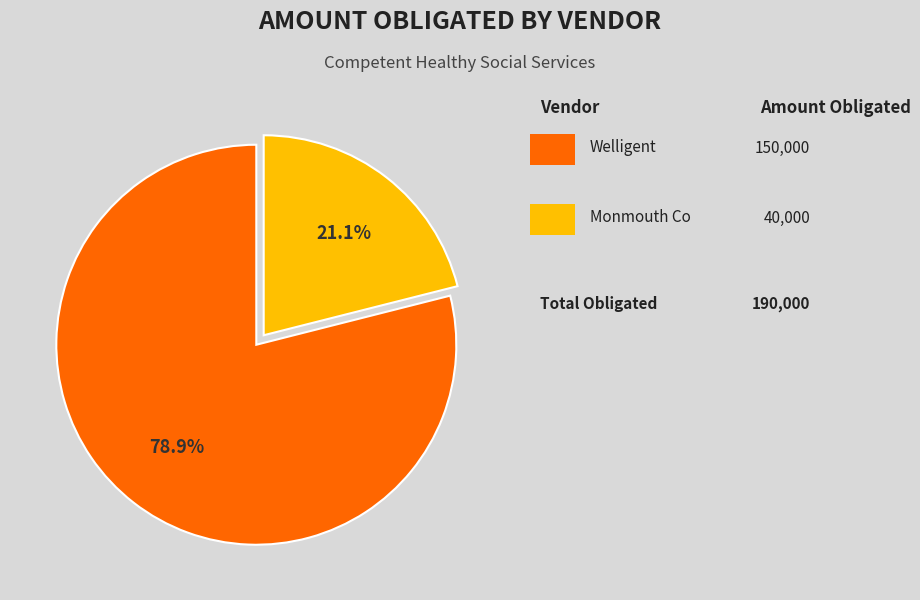

To the nearest percent, what is the difference between the largest and smallest slice percentages?

58%